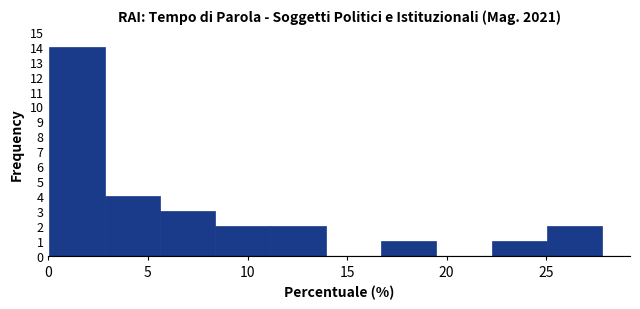

What is the height of the bar covering 16.5 to 19.5 on the x-axis? Neither the bar edges nor the heights are printed on the chart, so give them approximately, as read against the axes.

1